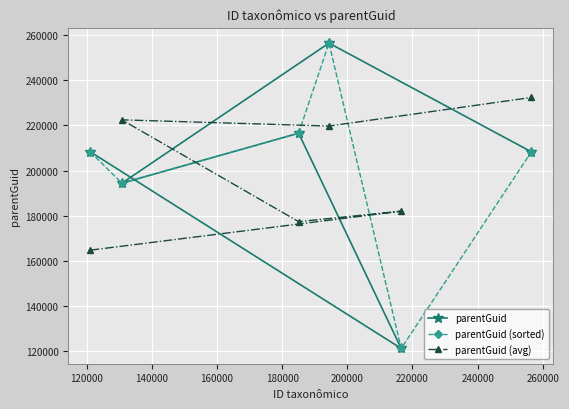

Reading left to right, extract all data points from this chart.

parentGuid: 208294.0	121136.0	216548.0	194380.0	256494.0	208294.0
parentGuid (sorted): 208294.0	194380.0	216548.0	256494.0	121136.0	208294.0
parentGuid (avg): 164715.0	181992.7	177354.7	222474.0	219722.7	232394.0